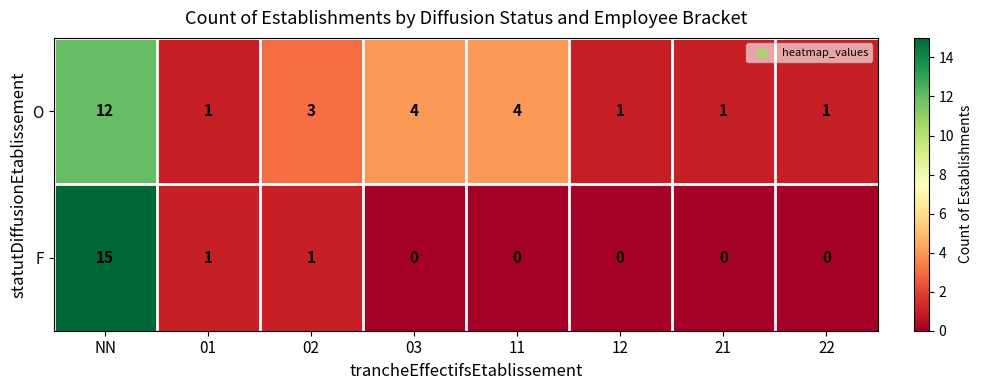

What is the average value of the O series?

3